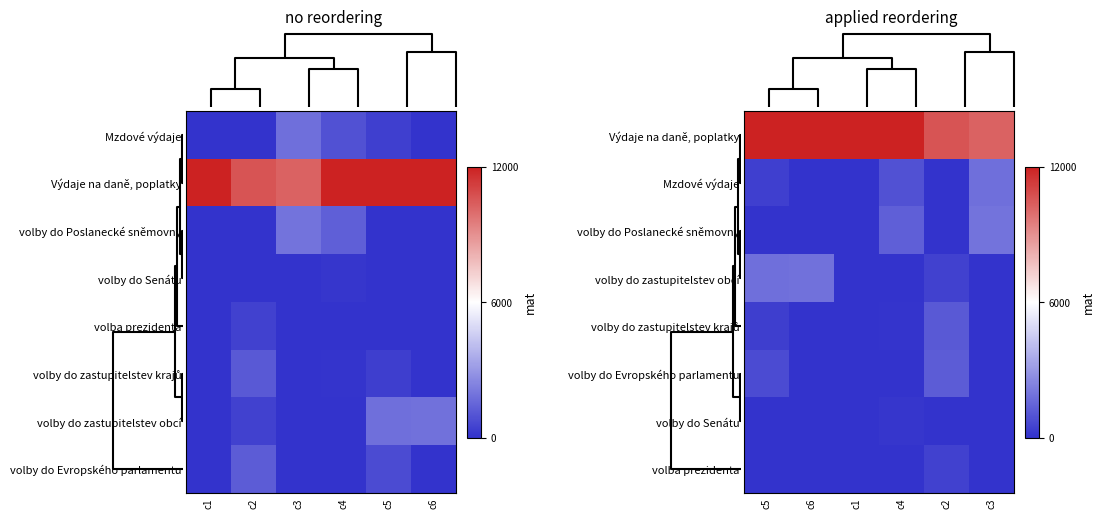

Which series has the widest spread of values?

Výdaje na daně, poplatky